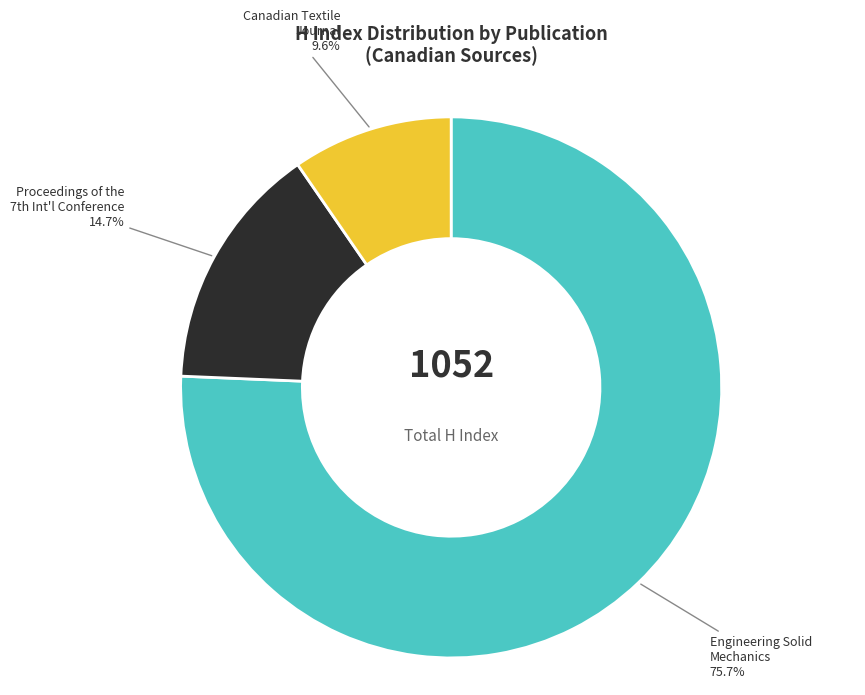

What is the majority slice?

Engineering Solid Mechanics 75.7%